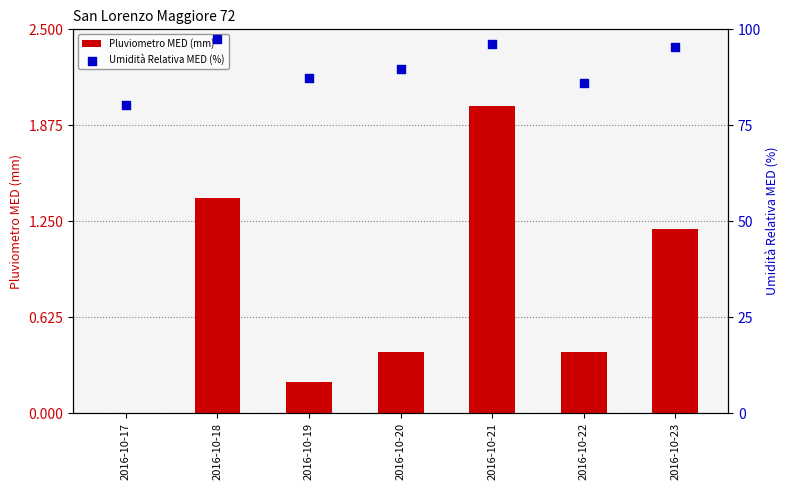

What are all the series names shown in the legend?

Pluviometro MED (mm), Umidità Relativa MED (%)